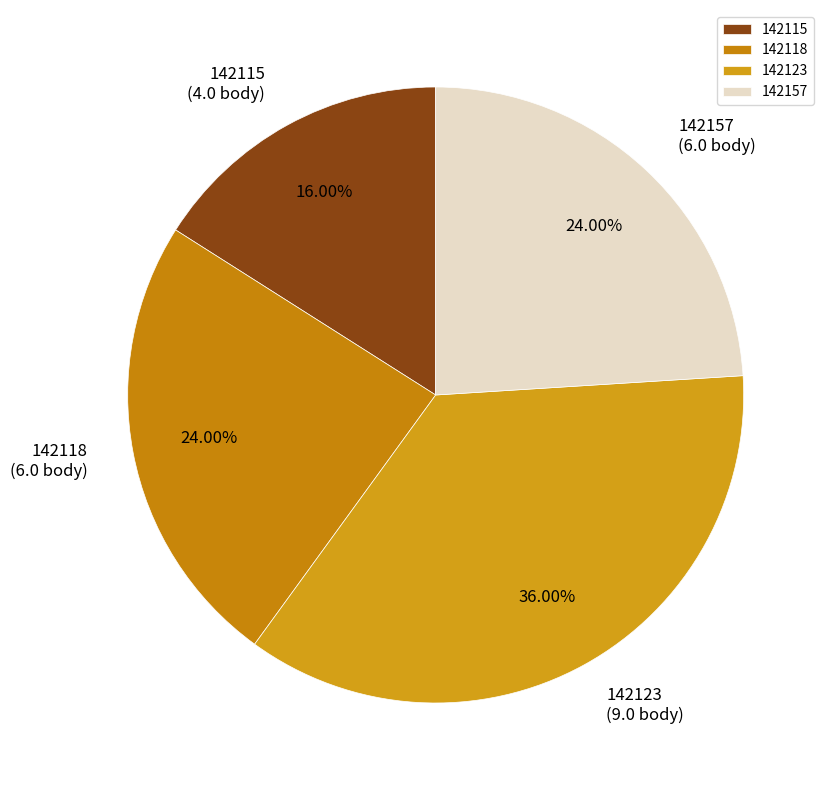

True or false: 142157 accounts for 24% of the total.

True